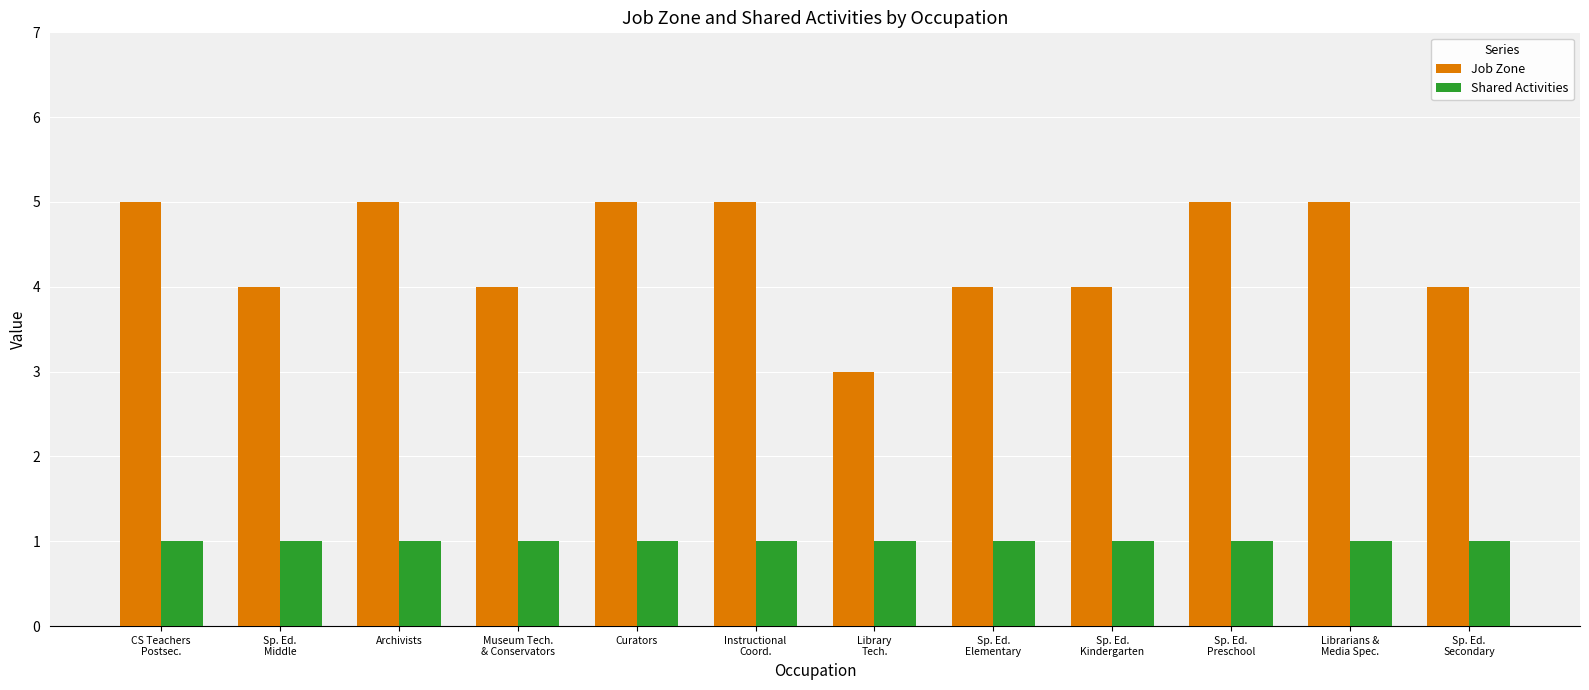

What is the total value across all series at Curators?

6